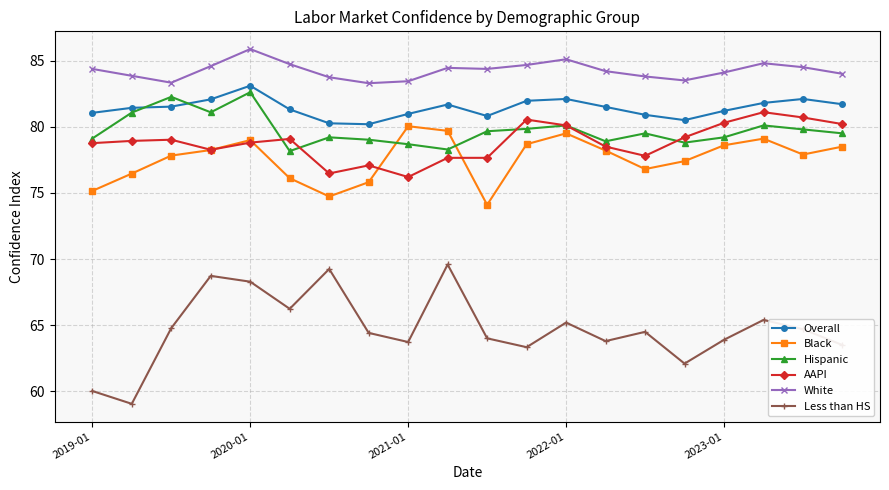

What is the maximum value shown in the chart?

85.9